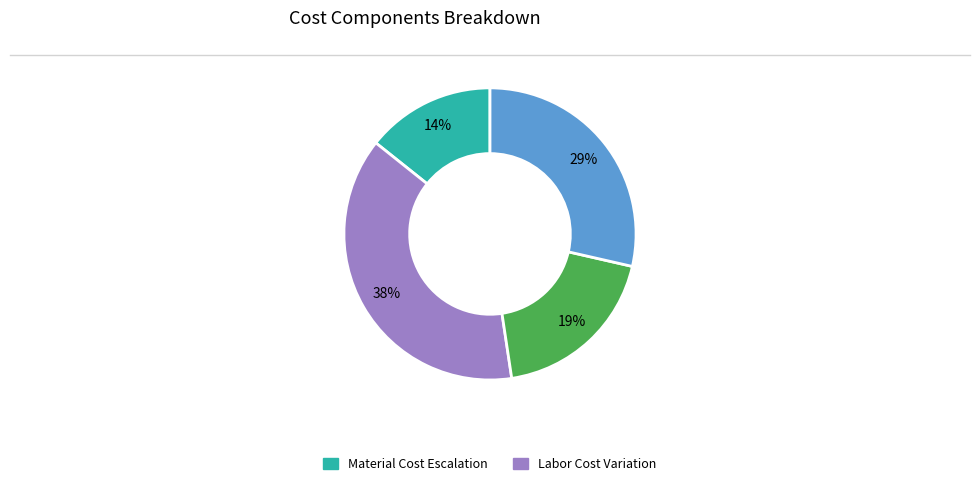

To the nearest percent, what is the difference between the largest and smallest slice percentages?

24%